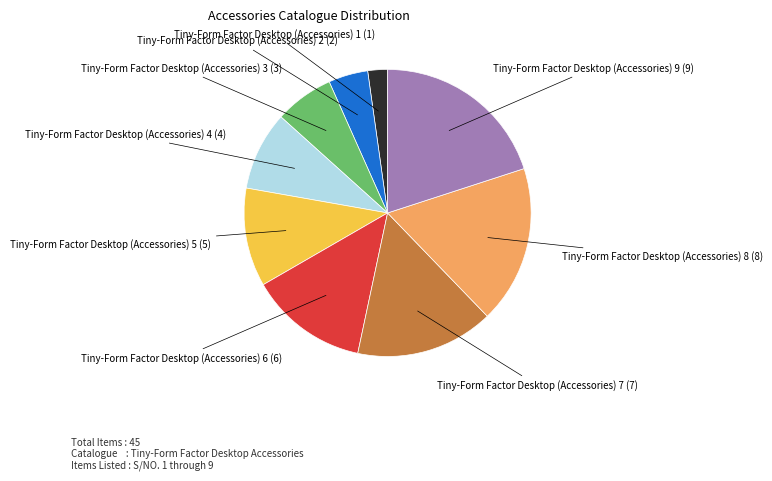

Is there any slice that represents more than half of the pie?

No